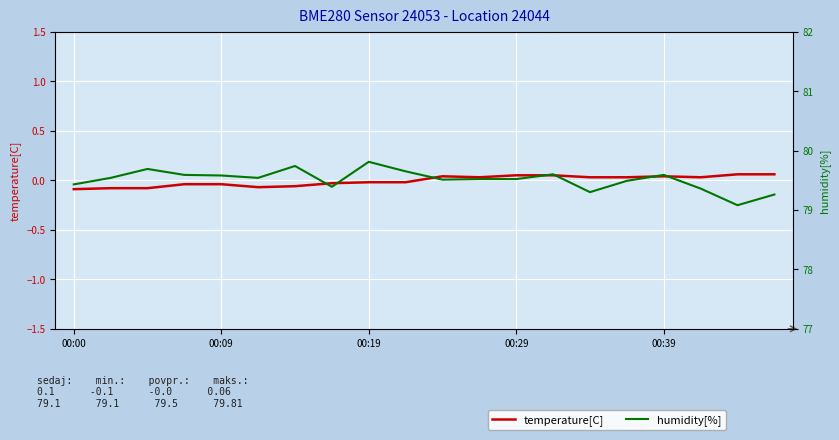

What is the sum of all temperature[C] values?

-0.1